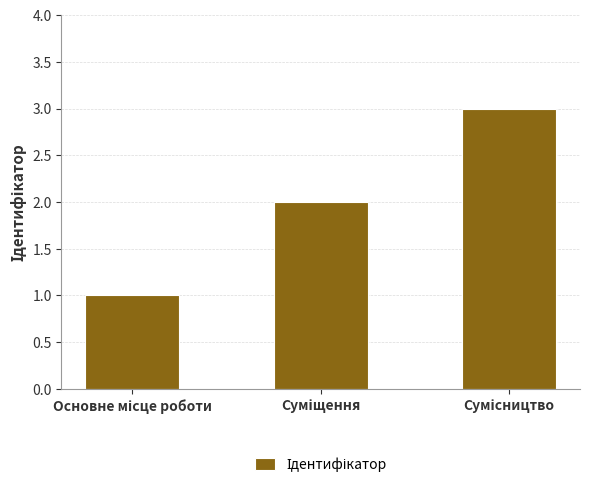

What is the greatest value displayed?

3